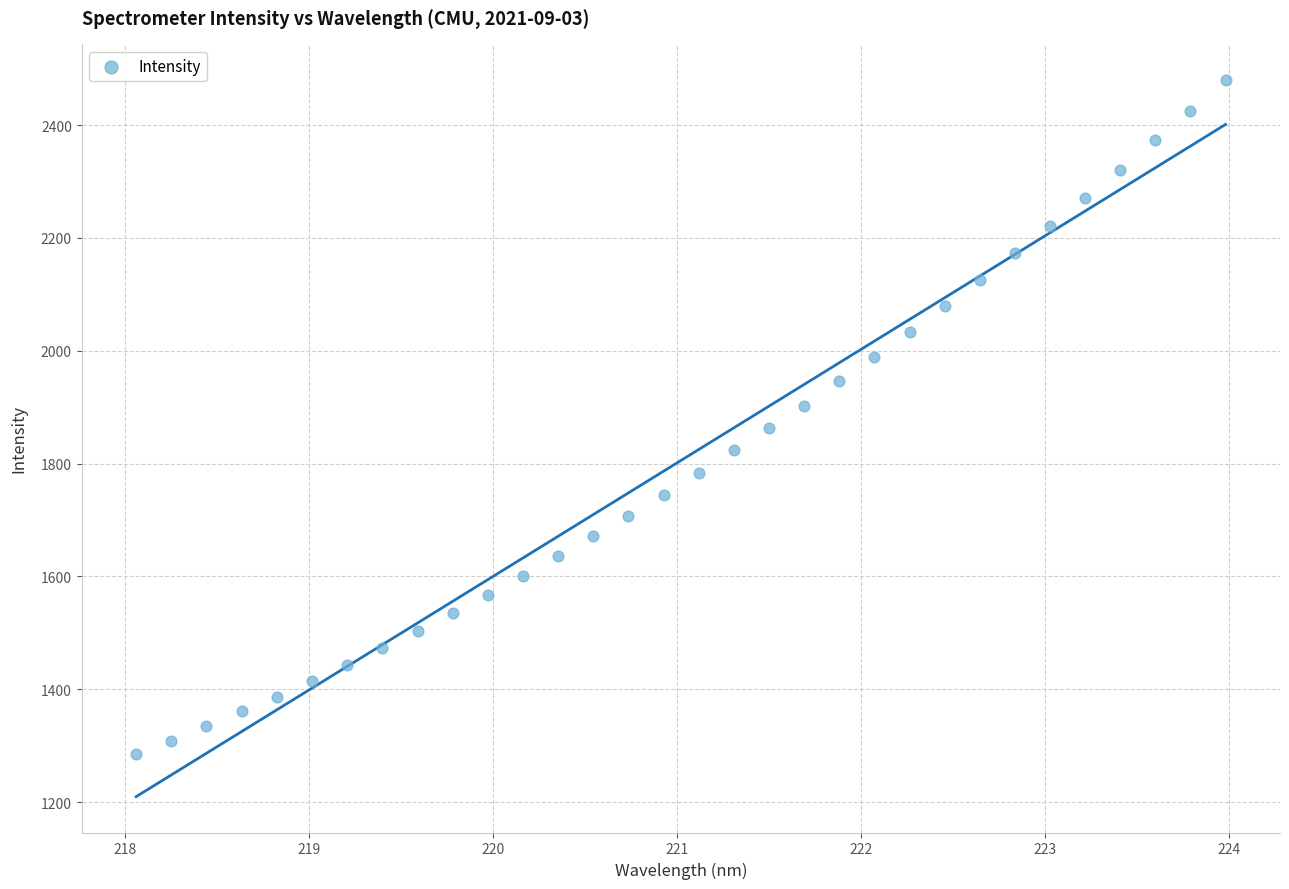

What is the range of X values (max minus min)?

5.9